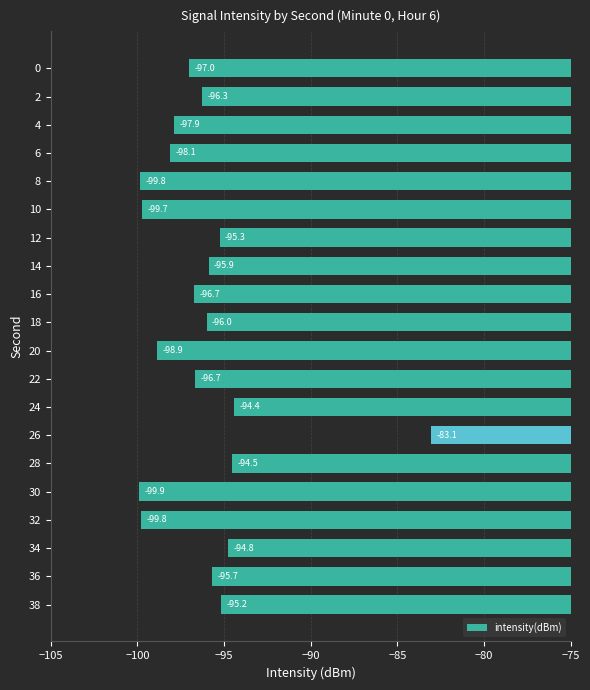

Where is the data nearest to the value -91?

24